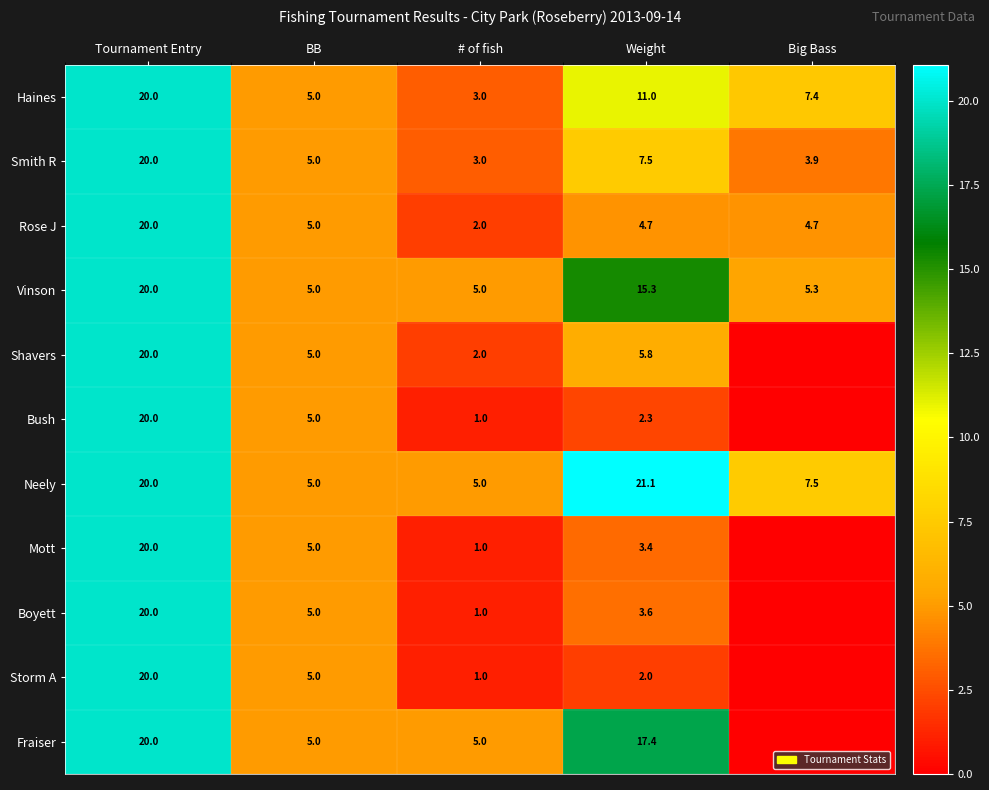

How many distinct data groups are displayed?

11